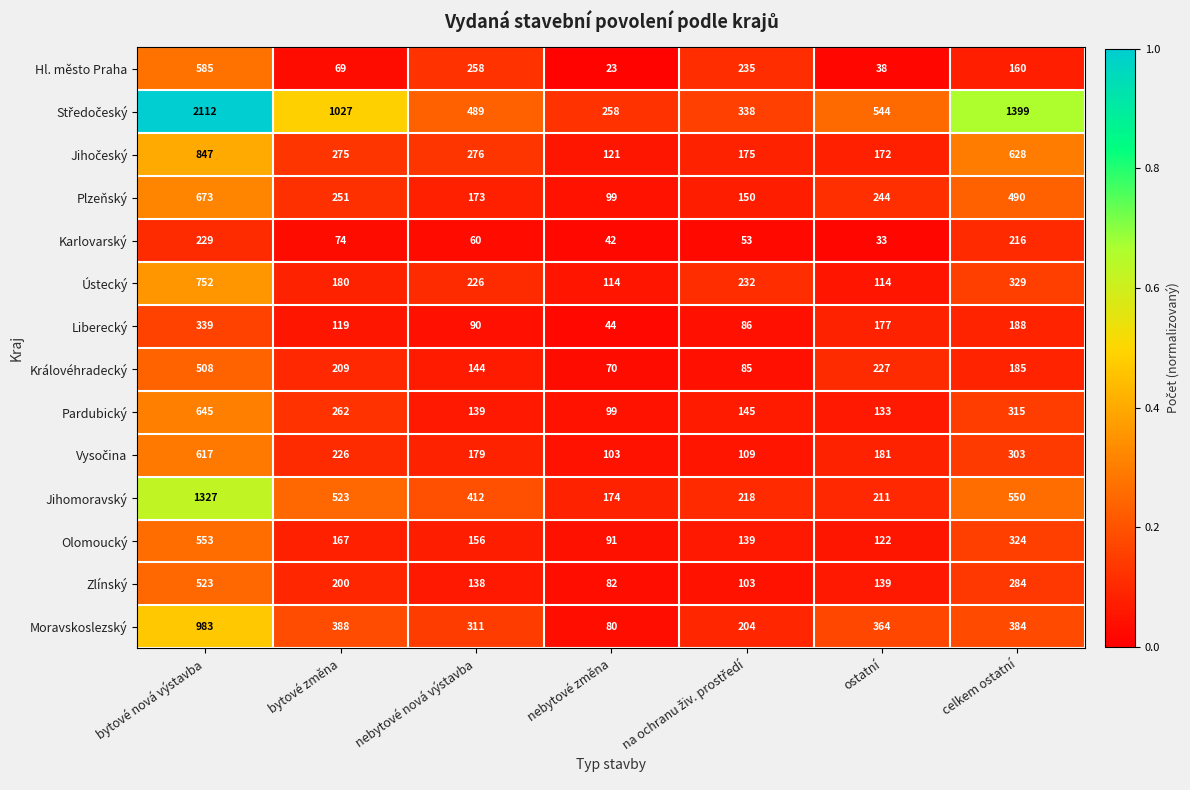

What is the spread (max minus min) of values at nebytové nová výstavba?

429